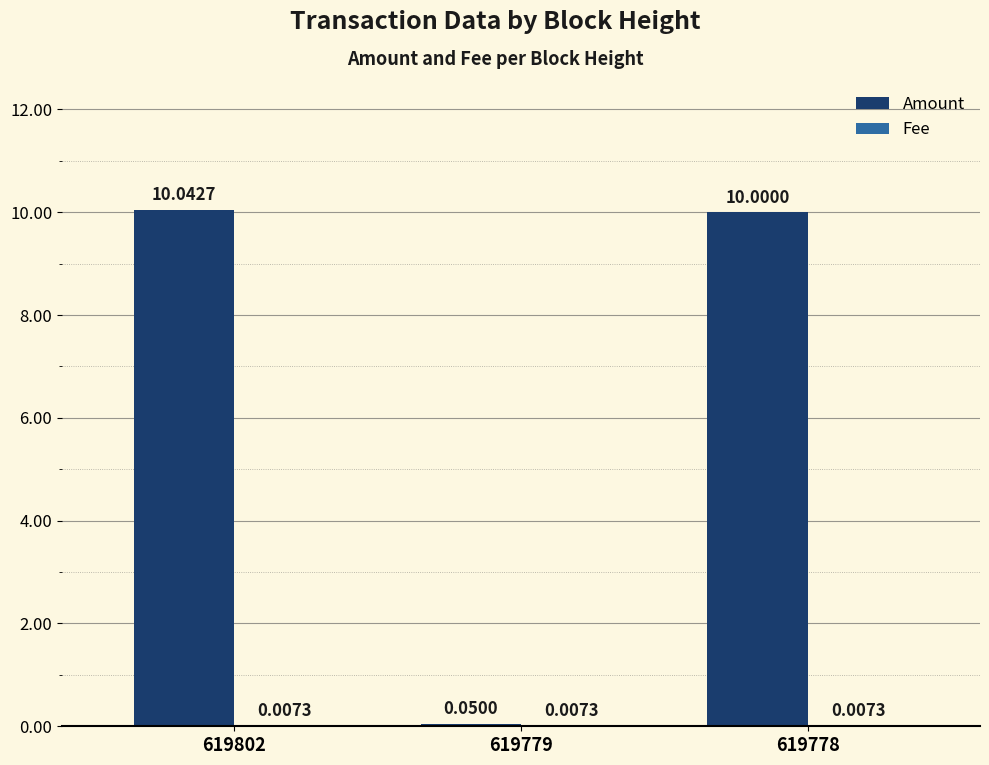

At which category is the sum across all series the highest?

619802